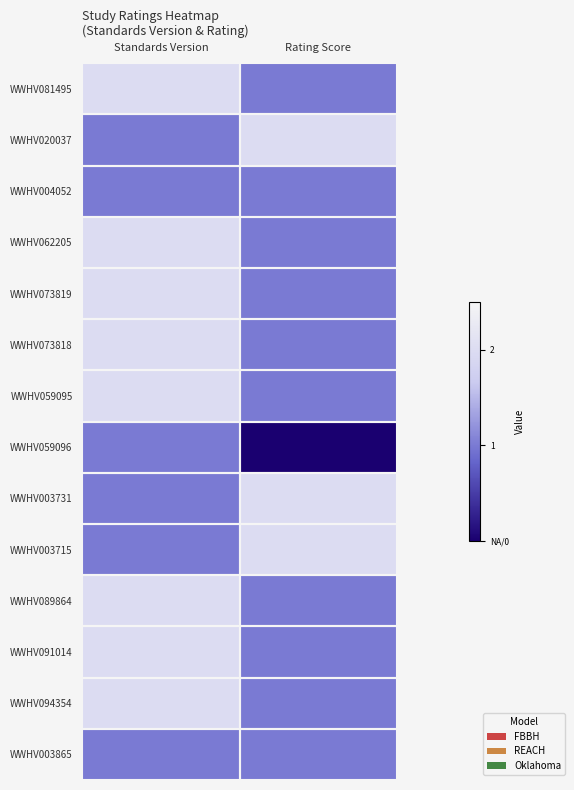

Rank the series by their maximum value, from highest to lowest.

WWHV081495, WWHV020037, WWHV062205, WWHV073819, WWHV073818, WWHV059095, WWHV003731, WWHV003715, WWHV089864, WWHV091014, WWHV094354, WWHV004052, WWHV059096, WWHV003865